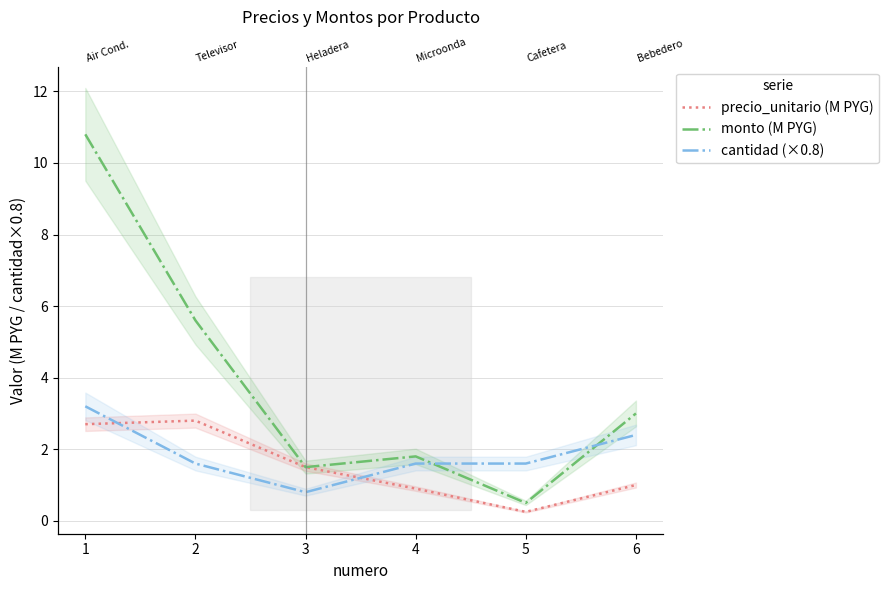

The value of precio_unitario (M PYG) at 6 is 1.0. True or false?

True